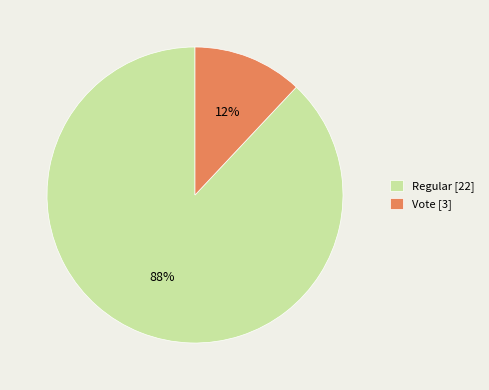

Do Regular and Vote together represent more than half of the pie?

Yes